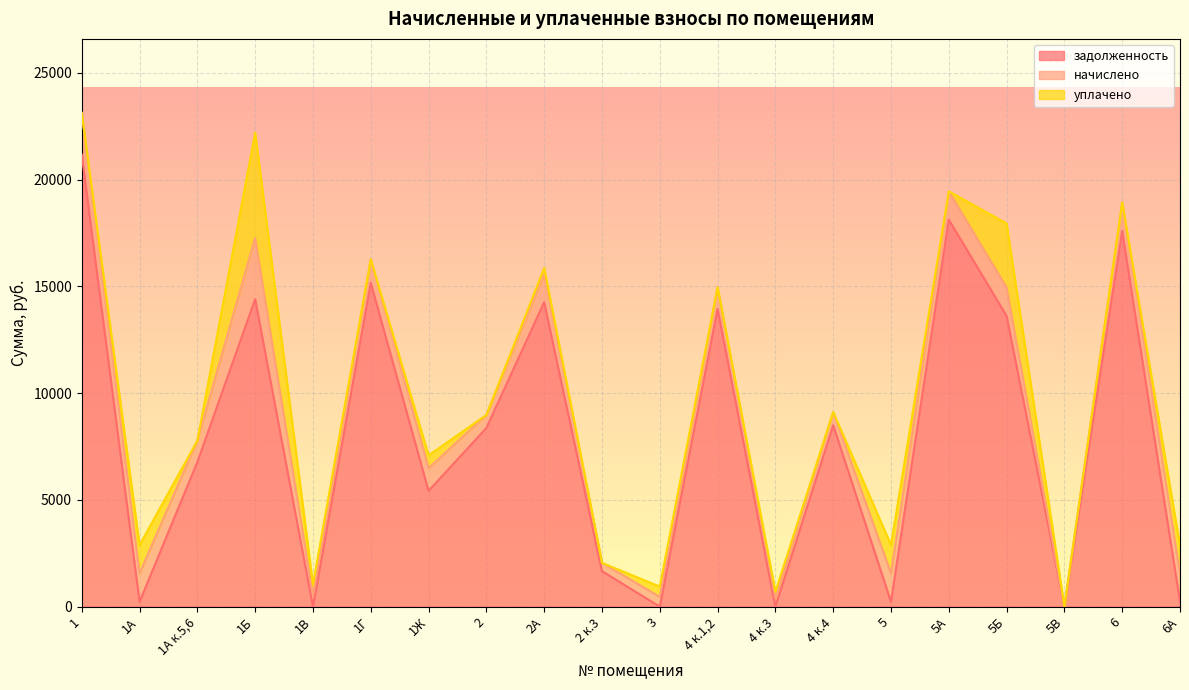

Which series has the largest range (max minus min)?

задолженность